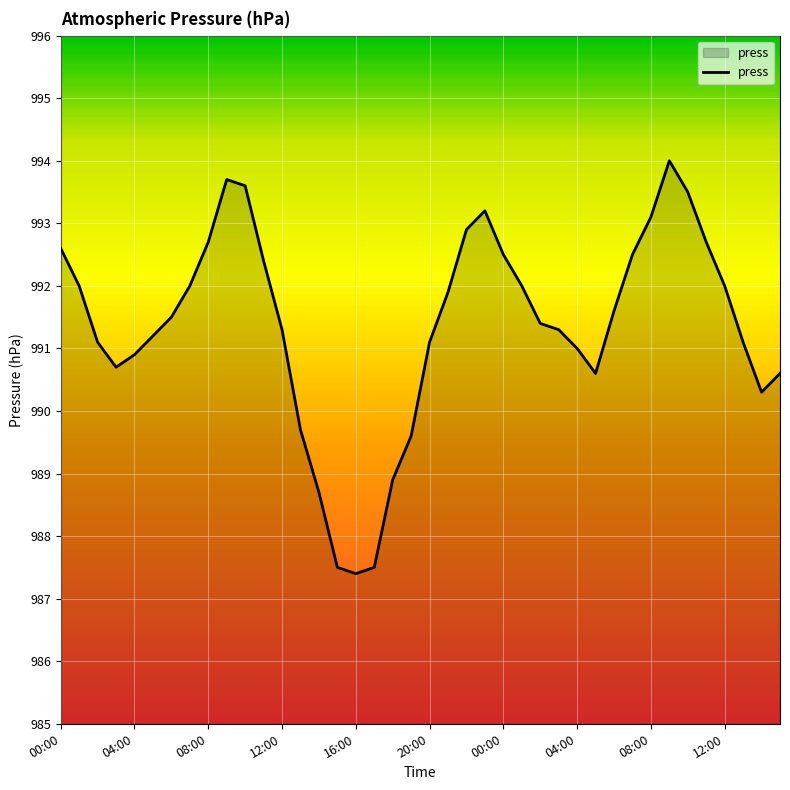

How many categories are shown in the chart?

40